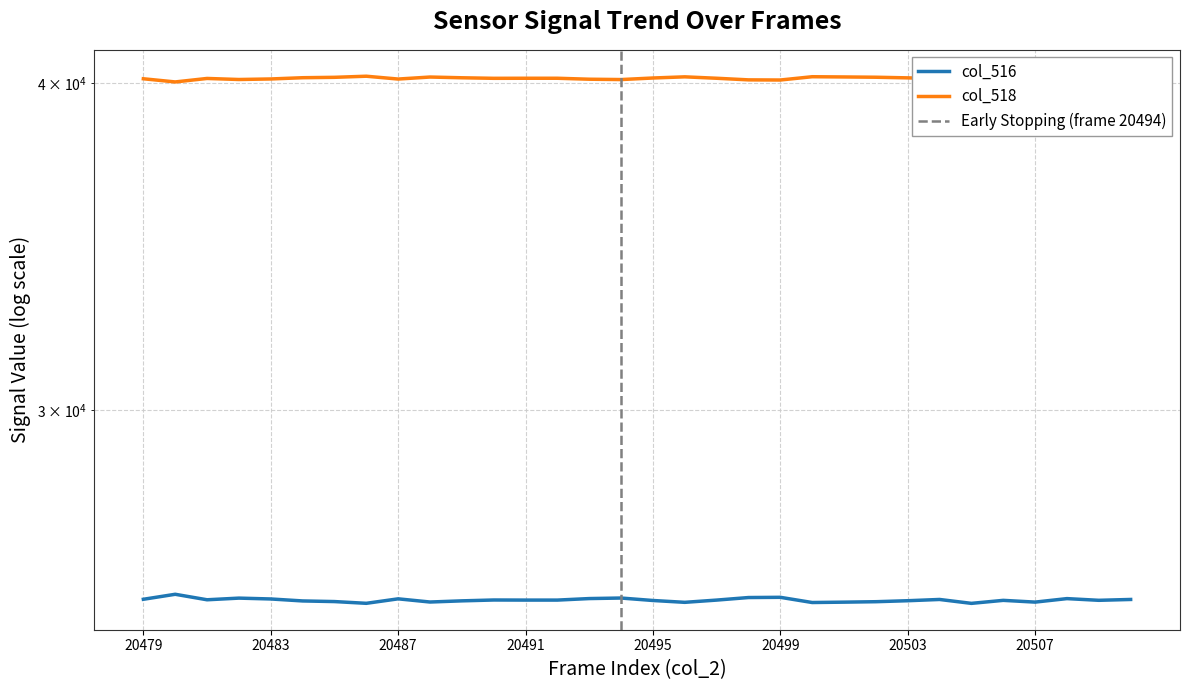

Rank the series at 20487 from lowest to highest value.

col_516, col_518